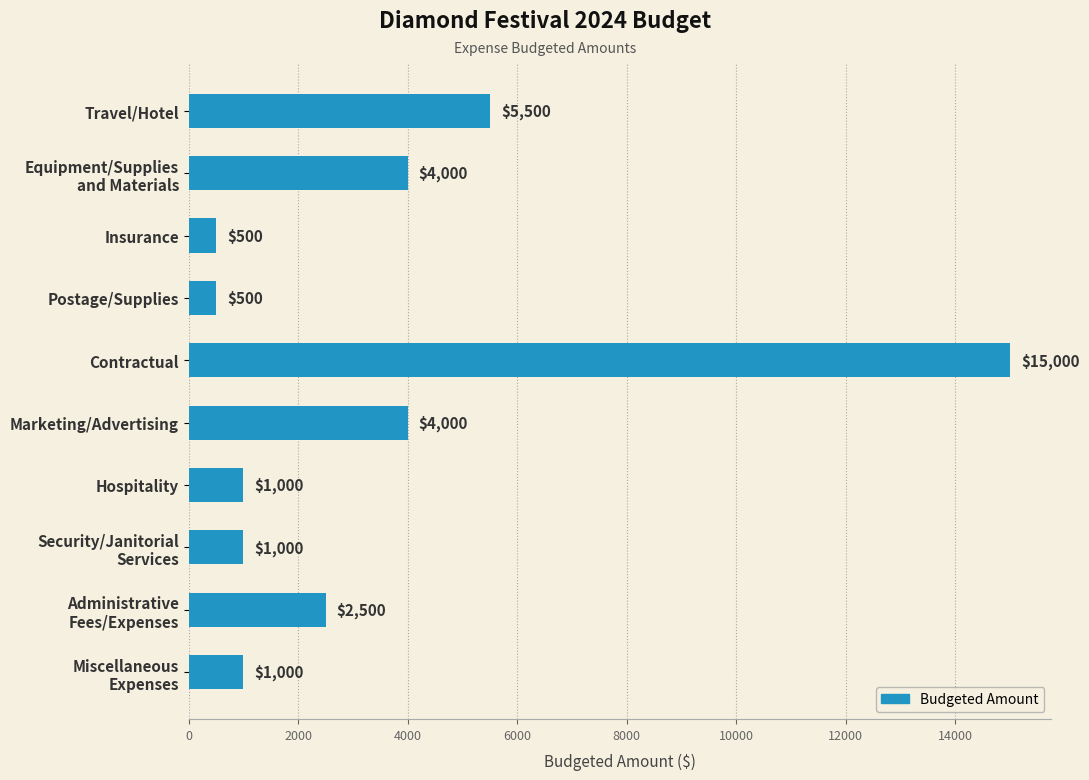

Where is the data nearest to the value 7750?

Travel/Hotel